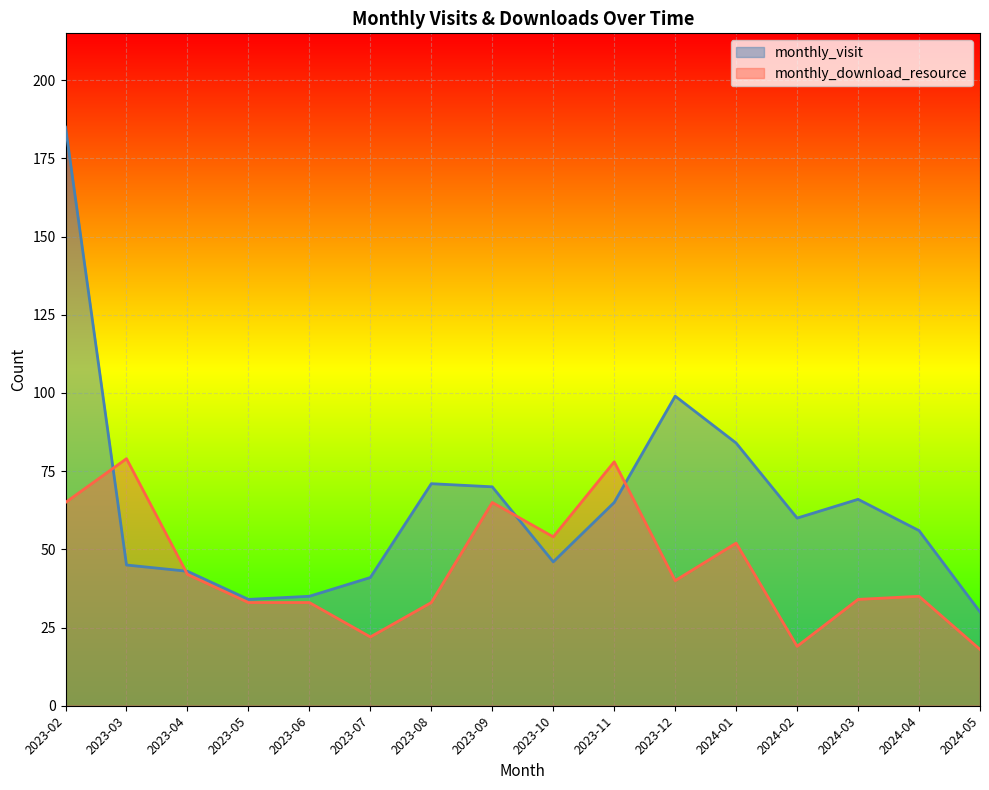

Rank the series by their average value, from lowest to highest.

monthly_download_resource, monthly_visit